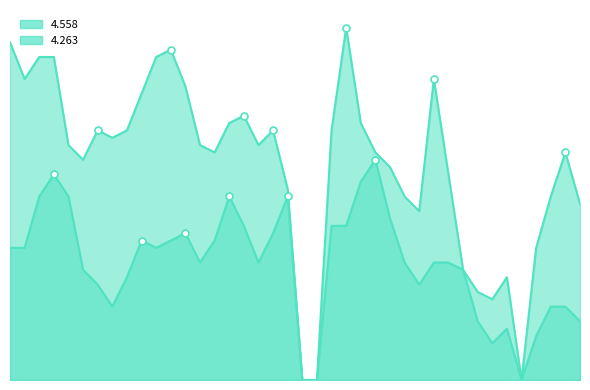

Is the value of 4.263_line at 39 greater than the value of 4.558_line at 38?

No